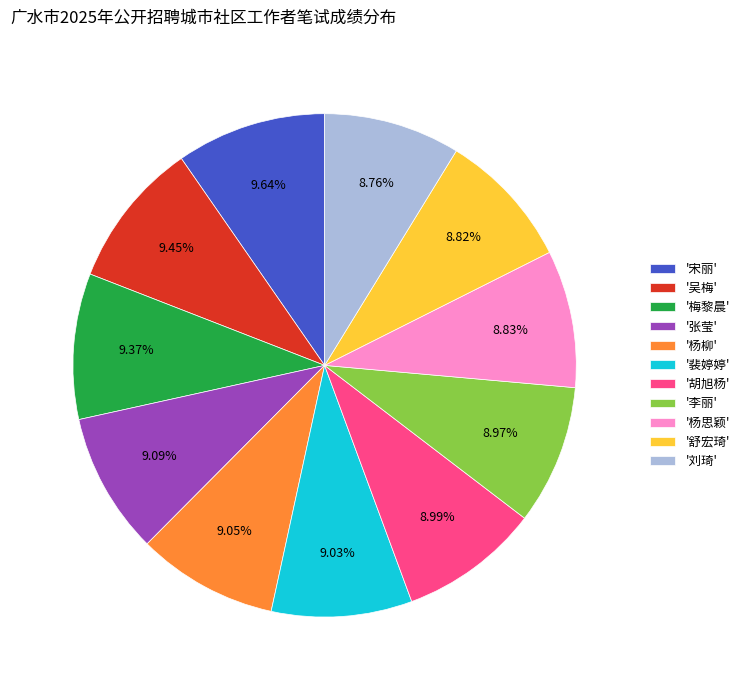

Do '李丽' and '宋丽' together represent more than half of the pie?

No